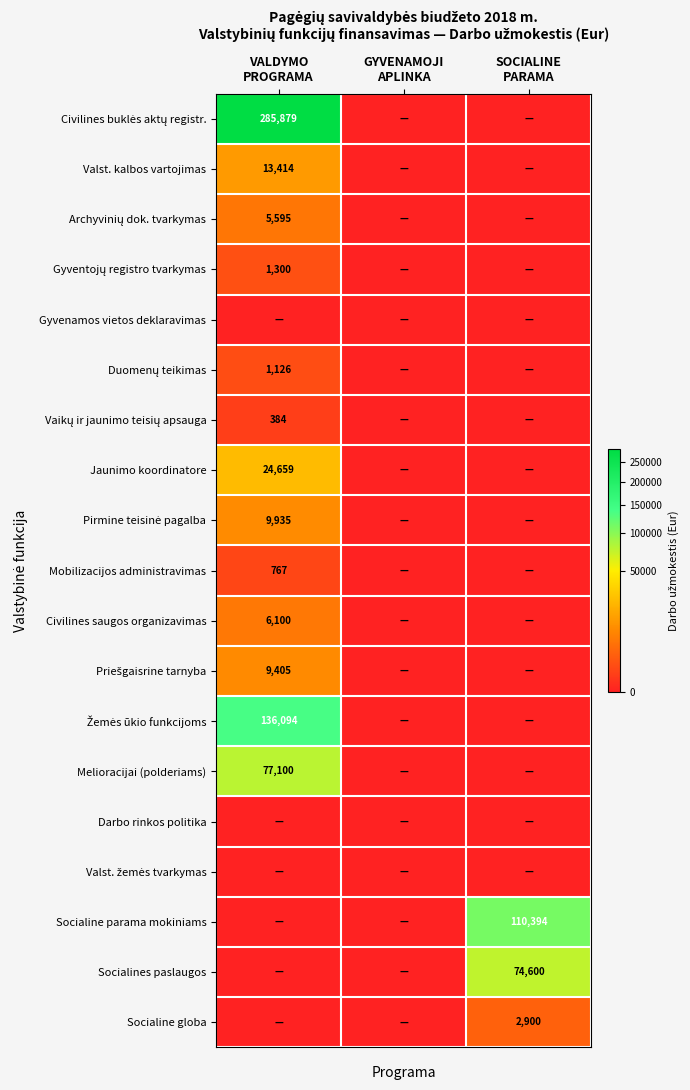

What is the total value across all series at SOCIALINE
PARAMA?

187894